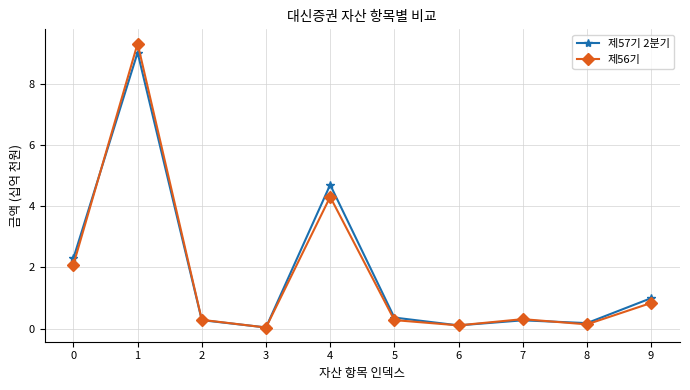

What is the total value across all series at 4?

9.0